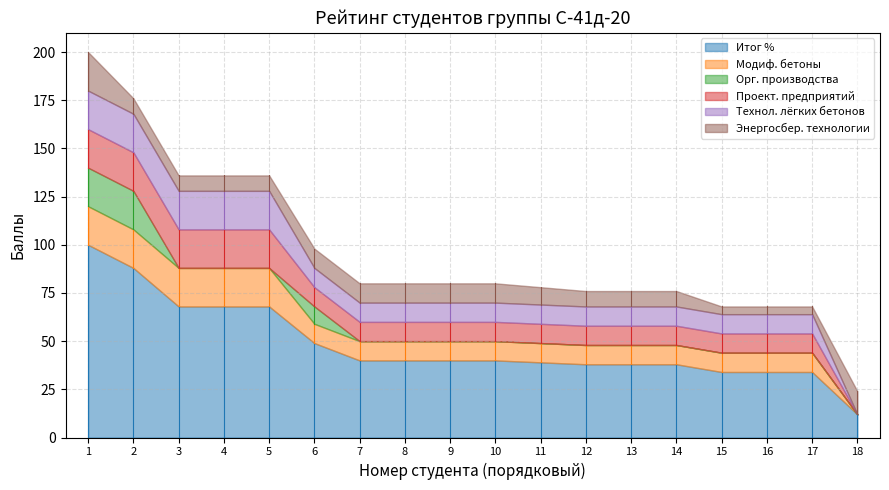

List the labels in order of Энергосбер. технологии value, largest first.

1, 18, 6, 7, 8, 9, 10, 11, 2, 3, 4, 5, 12, 13, 14, 15, 16, 17